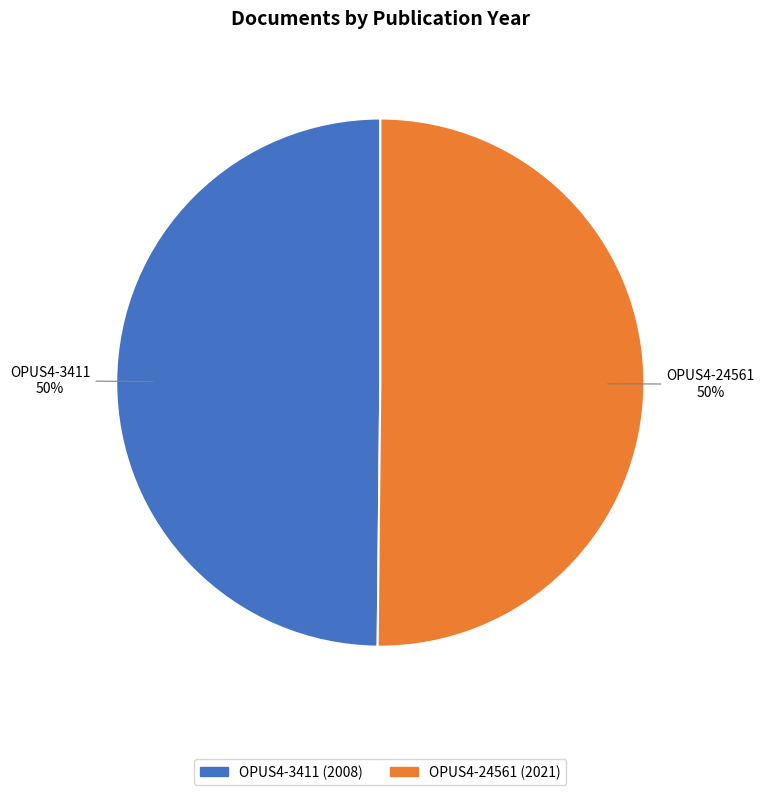

What is the ratio of the value at OPUS4-24561 to the value at OPUS4-3411?

1.0